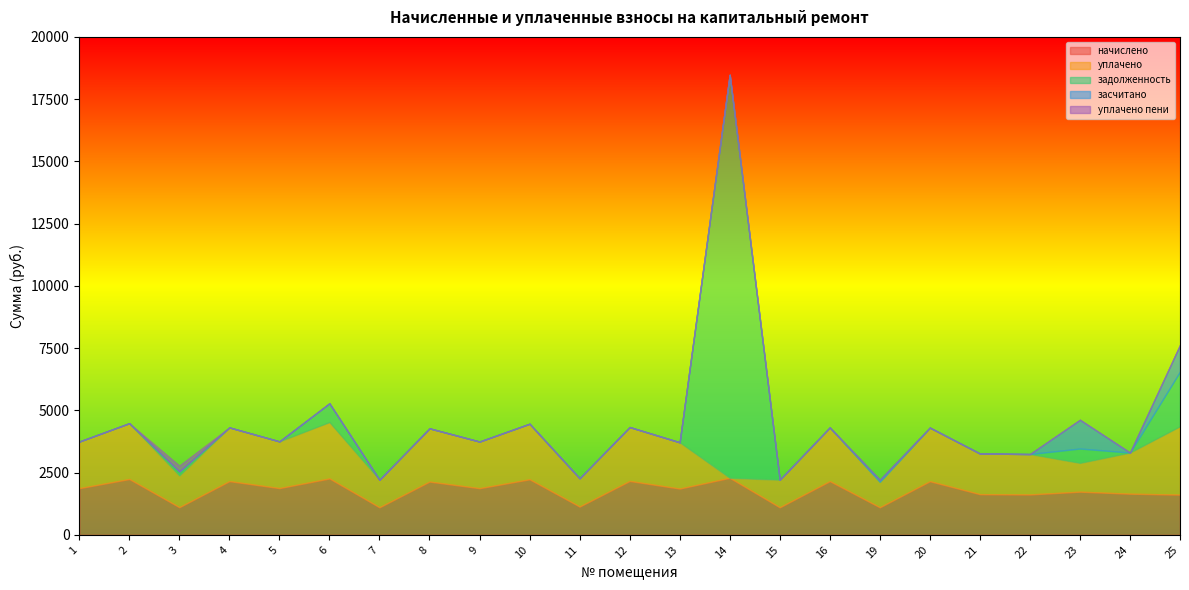

How many values in уплачено are above zero?

22